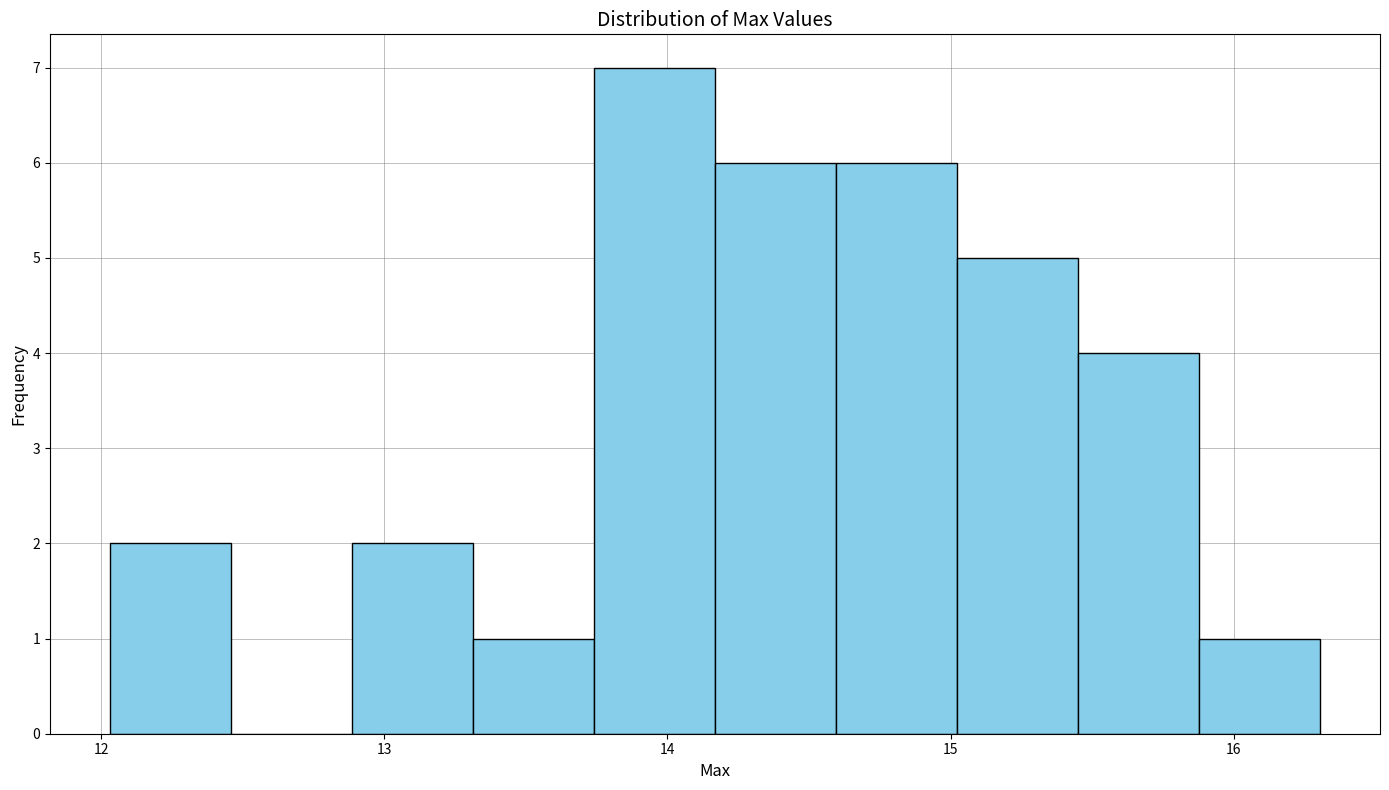

Reading left to right, list every bar in this chart as the range it spans on the x-axis followed by its height. Neither the bar edges nor the heights are printed on the chart, so give them approximately, as read against the axes.

12.0 to 12.5: 2
12.5 to 12.9: 0
12.9 to 13.3: 2
13.3 to 13.7: 1
13.7 to 14.2: 7
14.2 to 14.6: 6
14.6 to 15.0: 6
15.0 to 15.4: 5
15.4 to 15.9: 4
15.9 to 16.3: 1